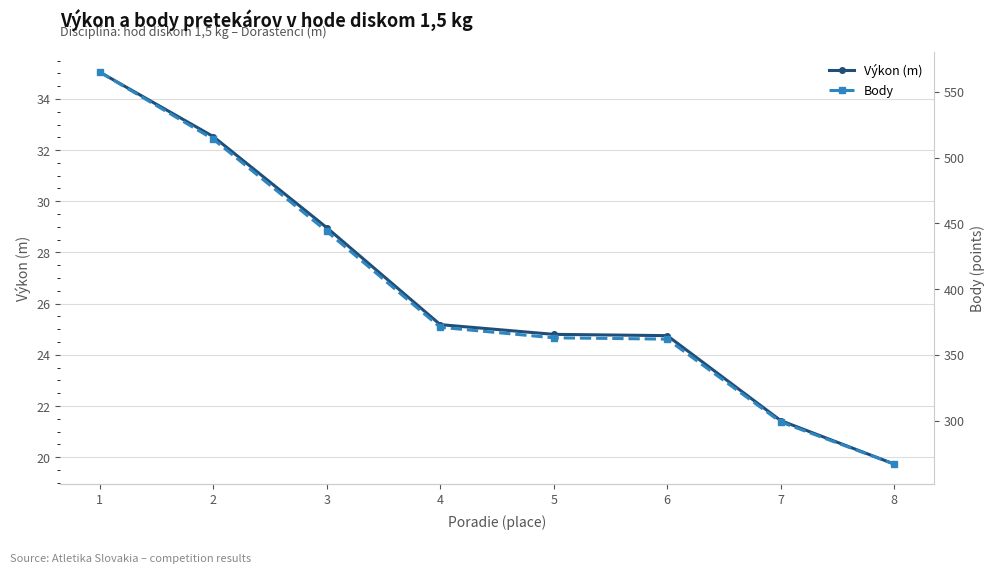

Between 8 and 7, which is larger?

7